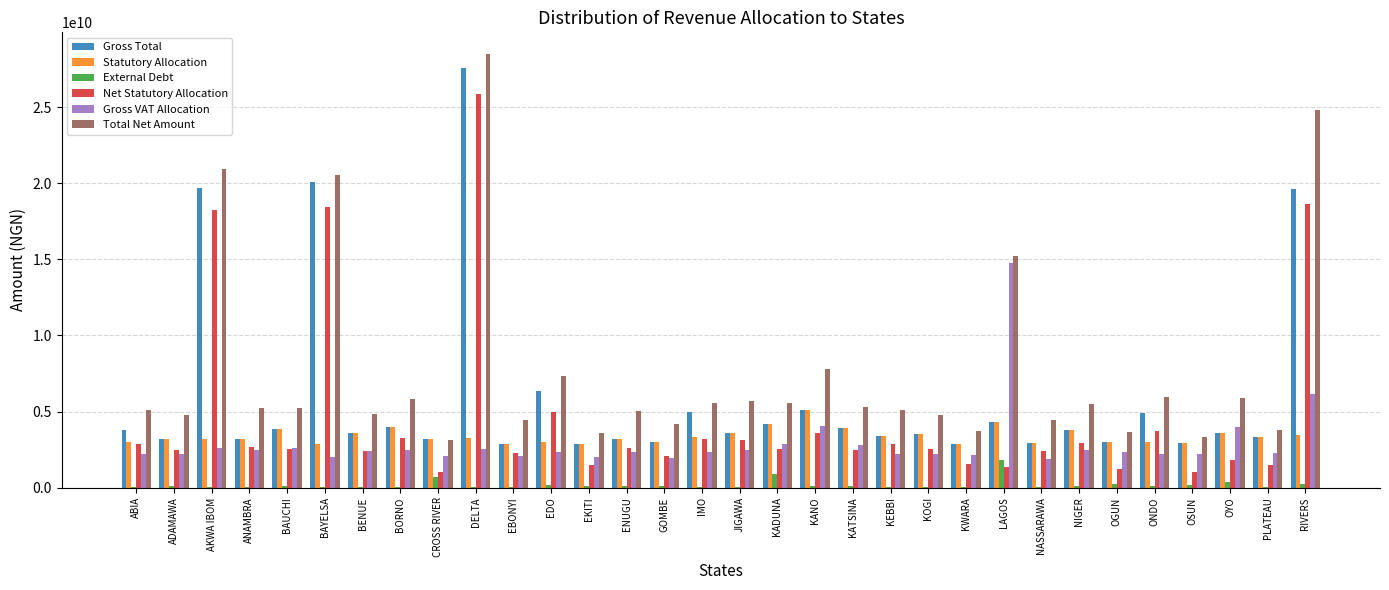

Between NASSARAWA and OGUN, which series saw the biggest shift?

Net Statutory Allocation